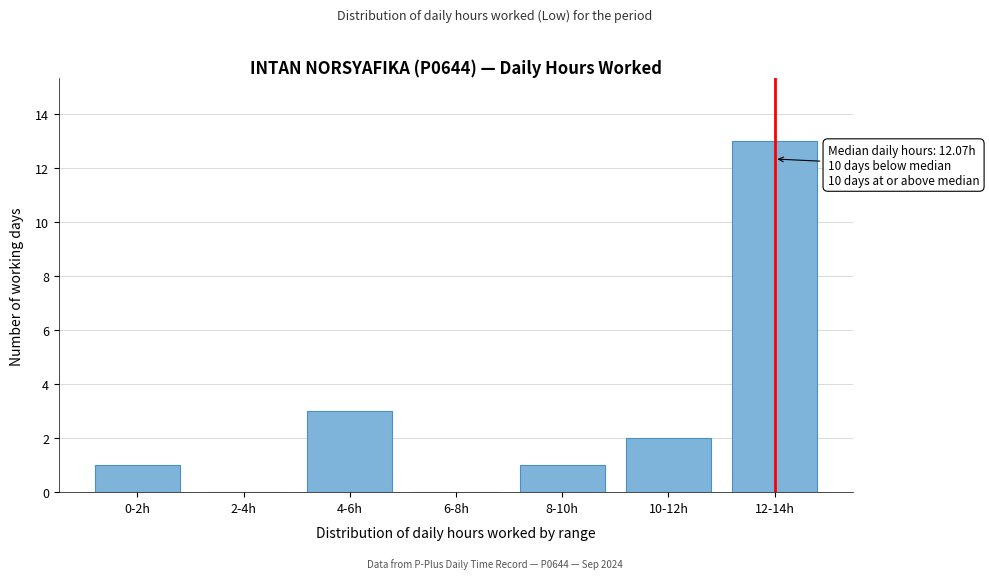

Reading right to left, extract all data points from this chart.

12-14h=13	10-12h=2	8-10h=1	6-8h=0	4-6h=3	2-4h=0	0-2h=1